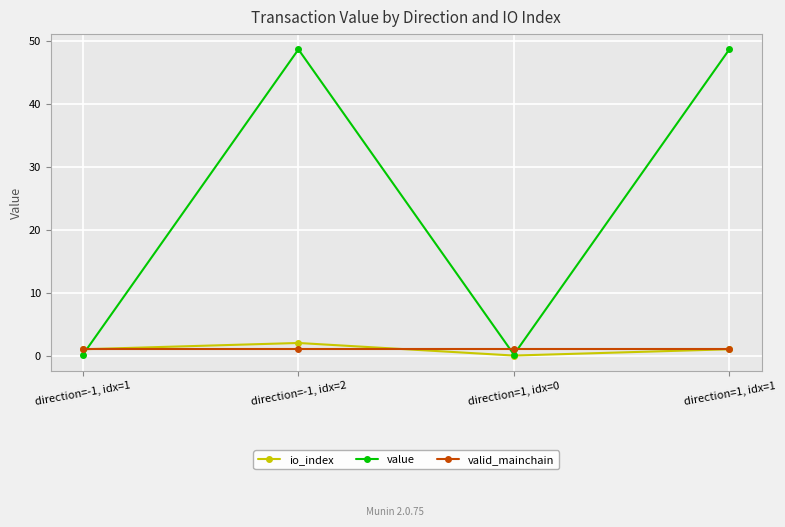

Which series has the widest spread of values?

value